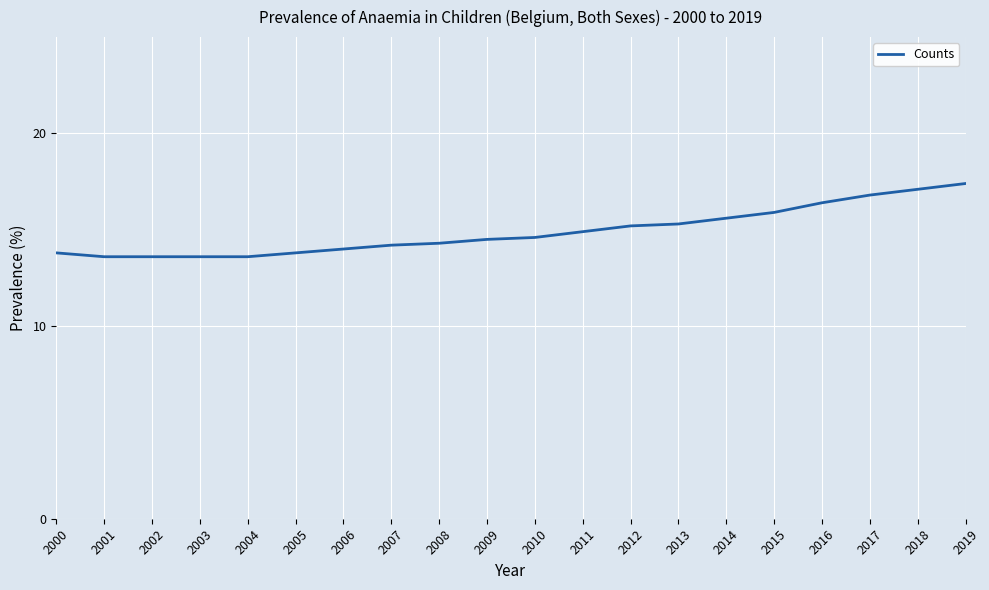

What value does the data have at 2010?

14.6